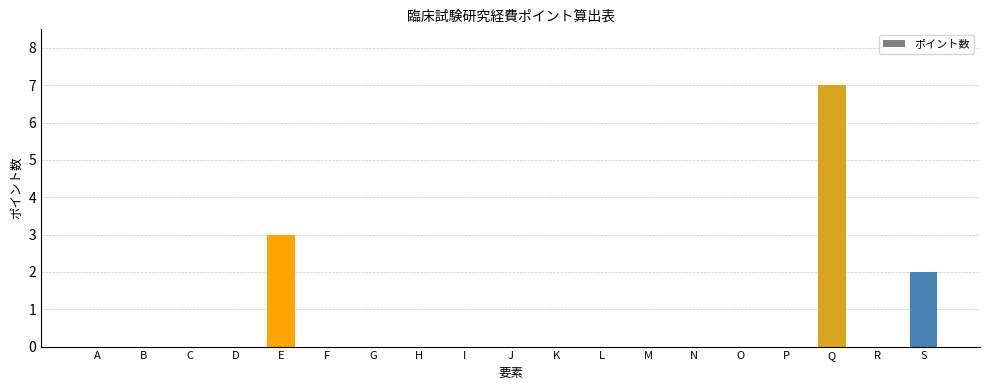

Count the values in the range 0 to 1.

16